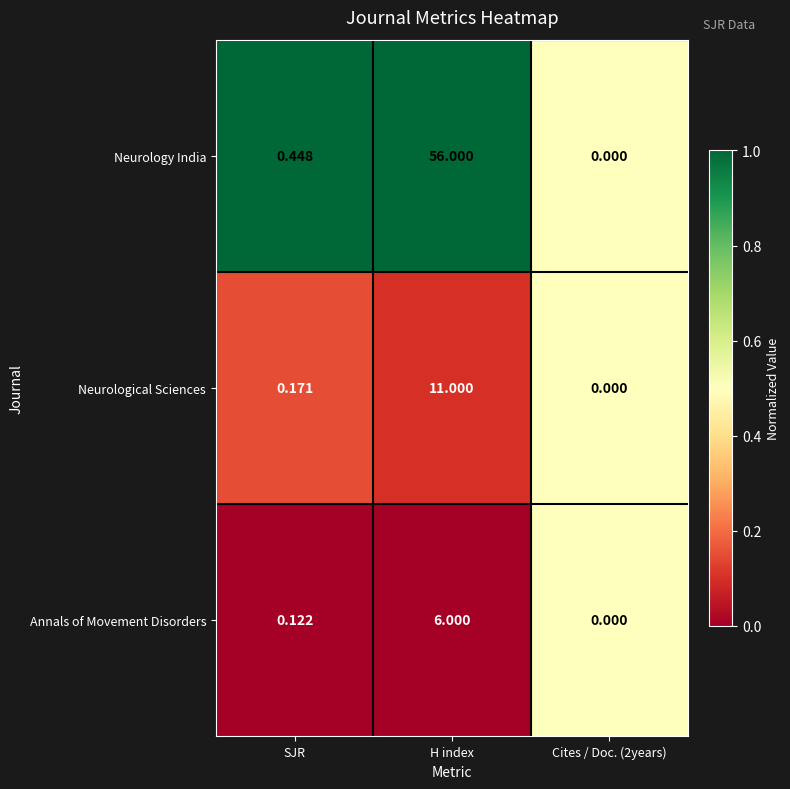

Which series has the largest range (max minus min)?

Neurology India